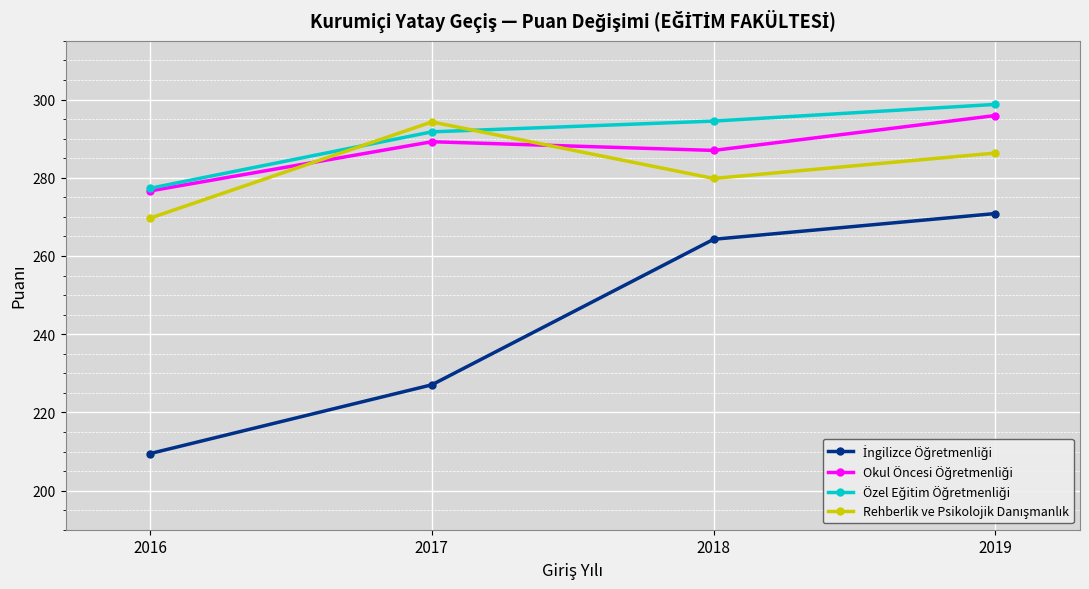

What is the spread (max minus min) of values at 2019?

27.9